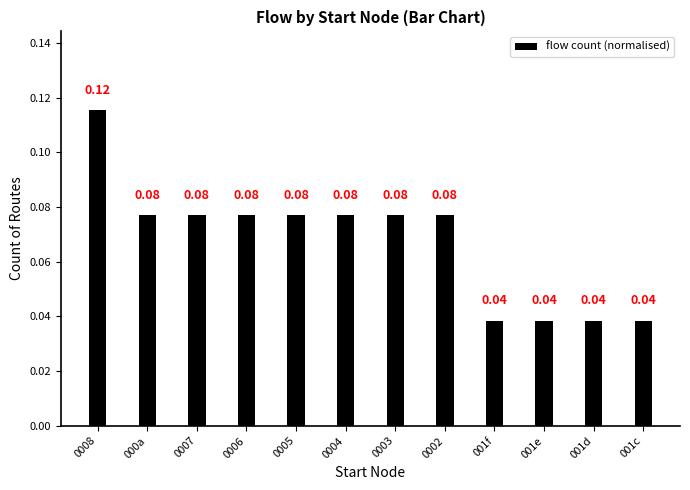

What is the sum of all values?

0.8